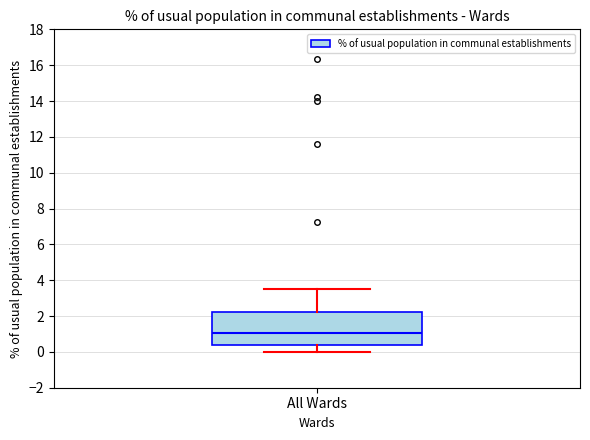

Read this box plot against the y-axis: the position of the median line, the range covered by the box, and the ends of both whiskers. The values are not printed on the chart, so give them approximately, as read against the axis.

median 1.0, box 0.4 to 2.2, whiskers 0.0 to 3.6